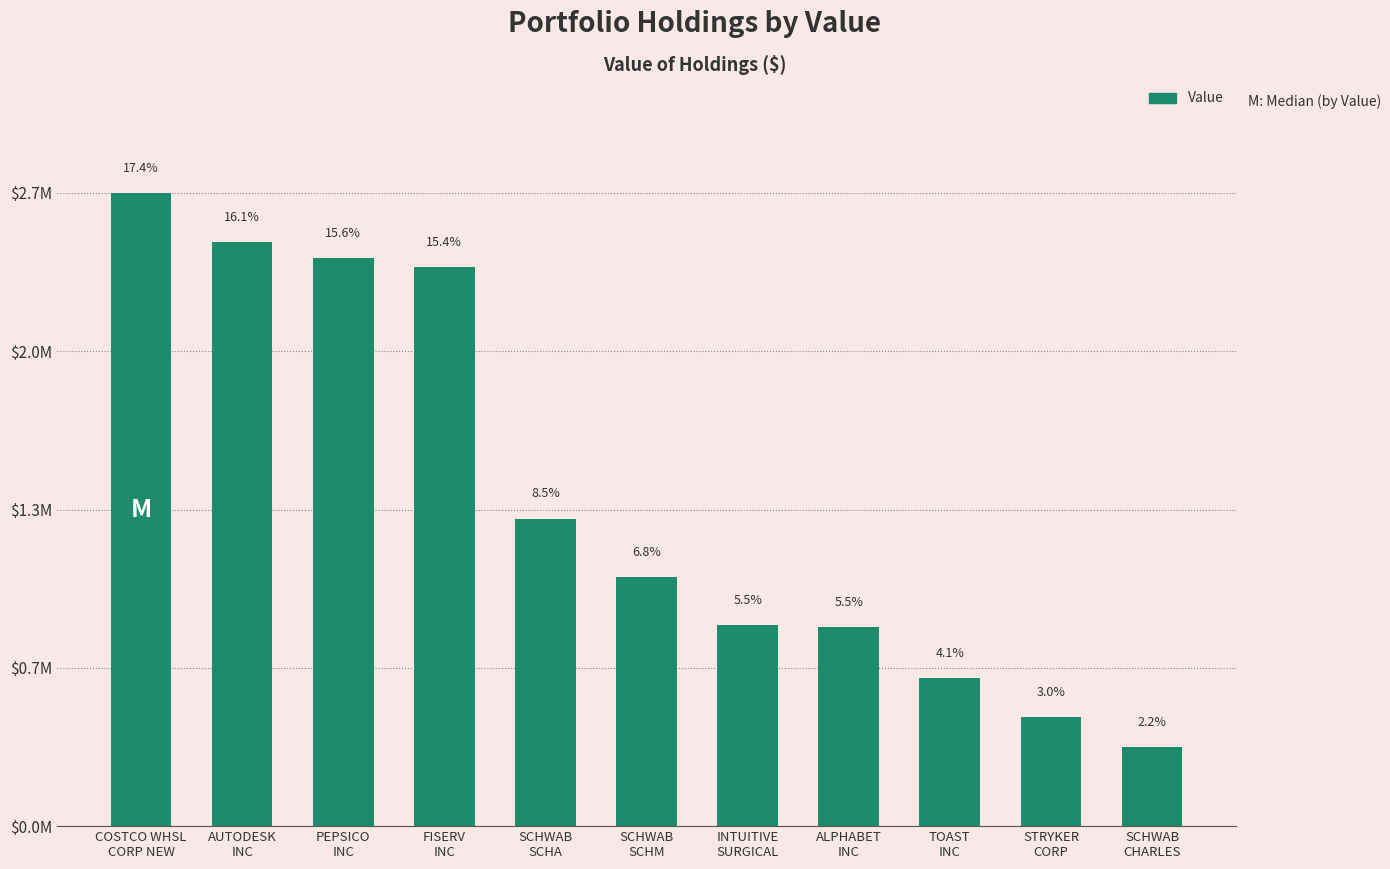

Reading left to right, extract all data points from this chart.

2668699	2461078	2395552	2357256	1296320	1049760	846997	839386	622991	459152	333040